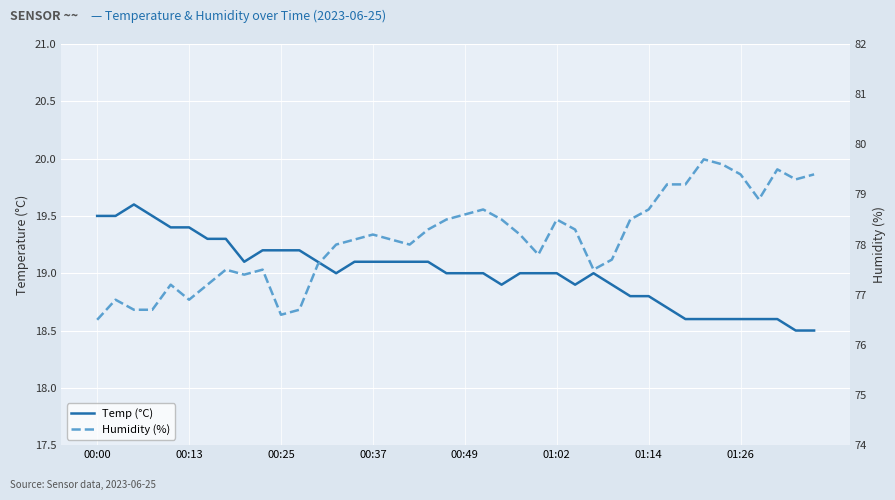

At which category does the chart reach its peak across all series?

33